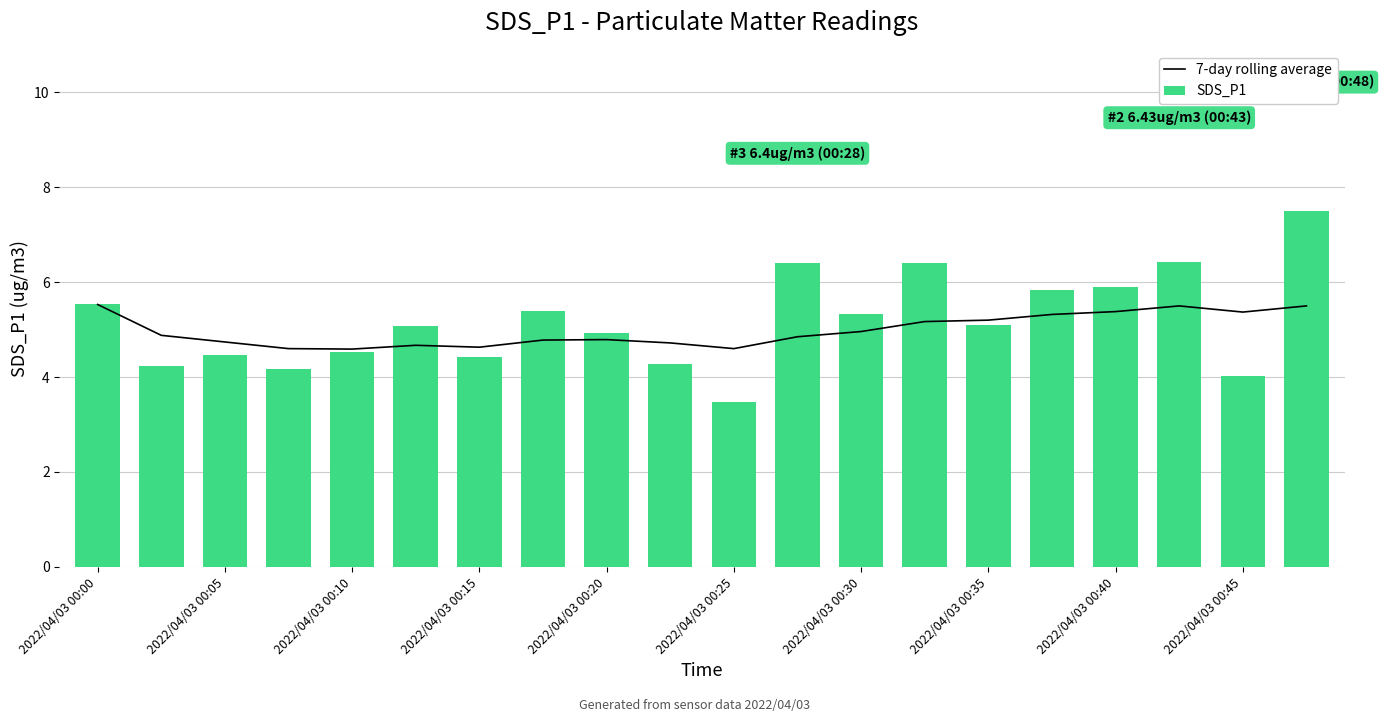

Which category has the highest value across all series?

19